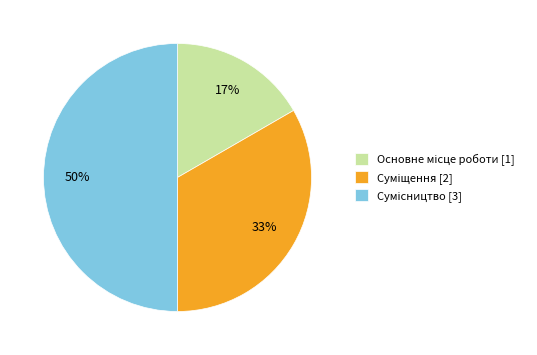

To the nearest percent, what is the difference between the largest and smallest slice percentages?

33%